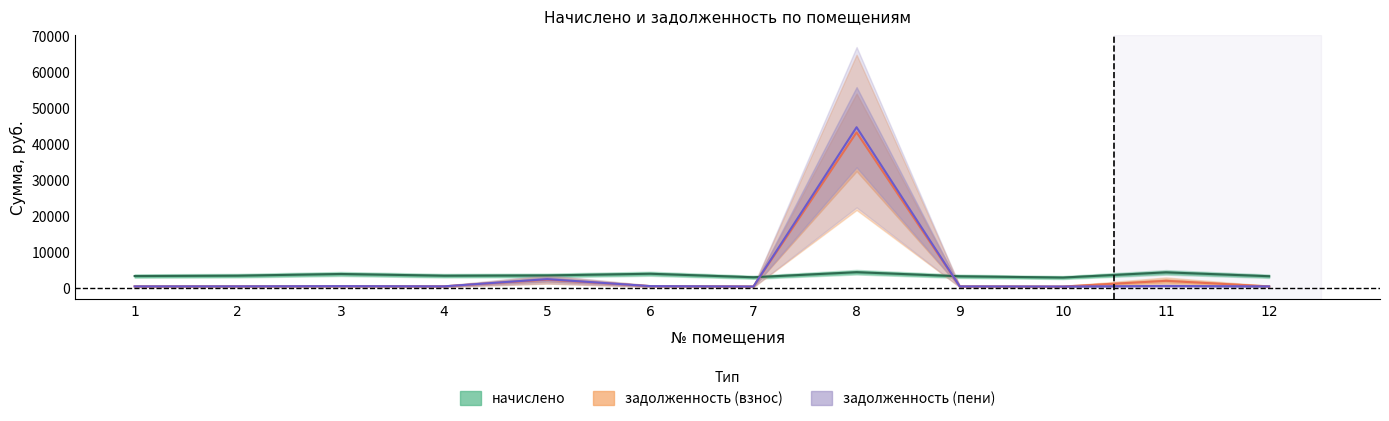

What are all the series names shown in the legend?

начислено, задолженность (взнос), задолженность (пени)